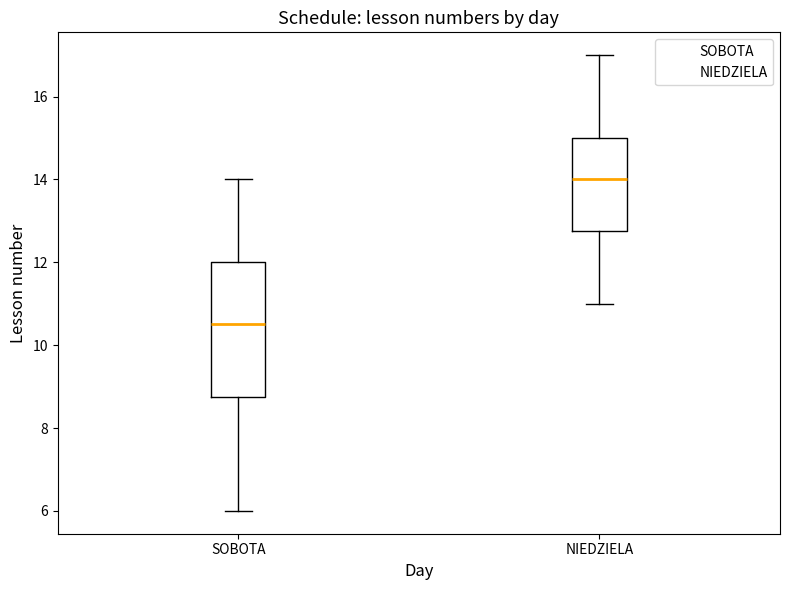

Which box's median line is the lowest?

SOBOTA